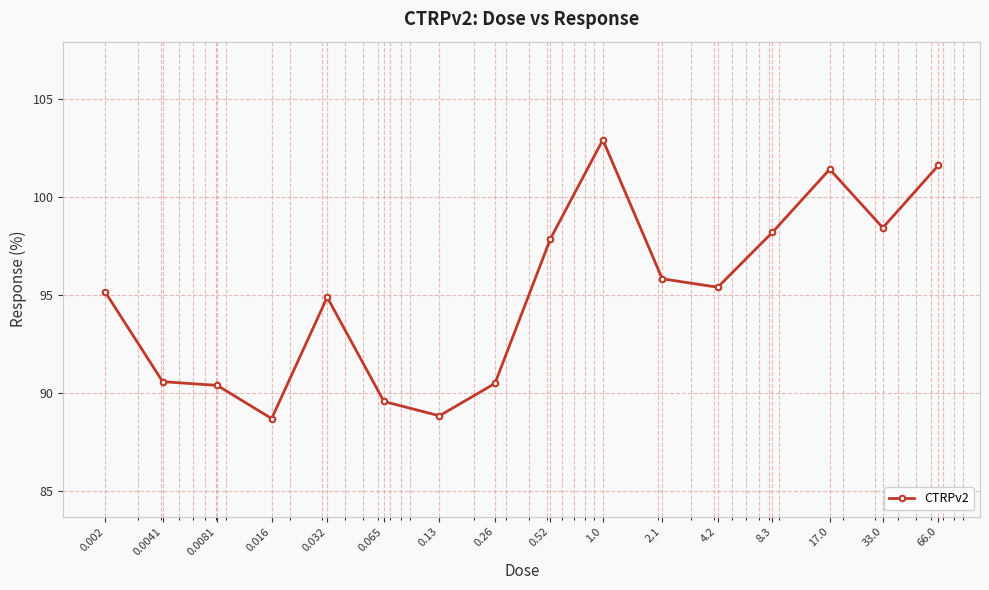

True or false: there are more than 2 points higher than both neighbors.

True